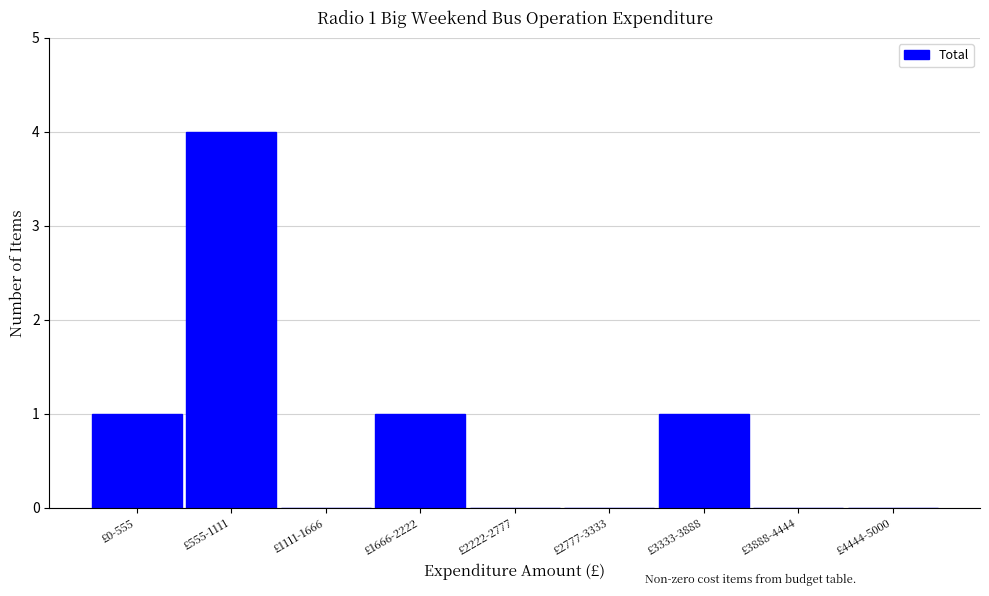

Reading left to right, what are all the values shown in this chart?

£0-555=1	£555-1111=4	£1111-1666=0	£1666-2222=1	£2222-2777=0	£2777-3333=0	£3333-3888=1	£3888-4444=0	£4444-5000=0